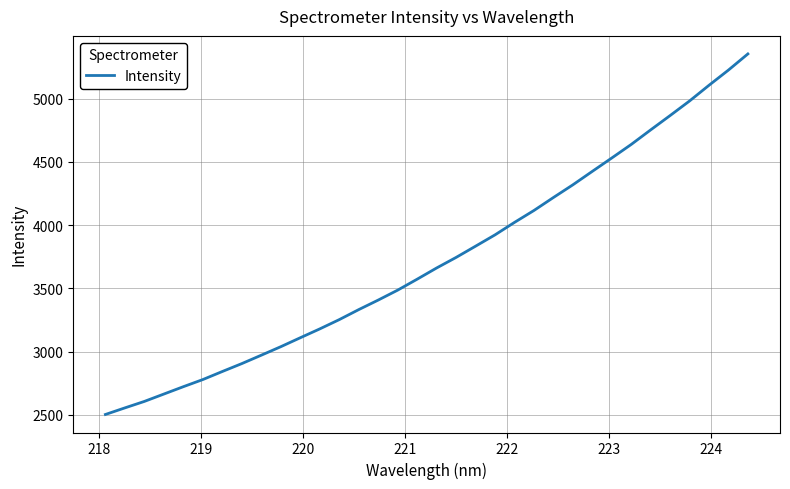

What is the difference between the maximum and minimum values?

2850.4